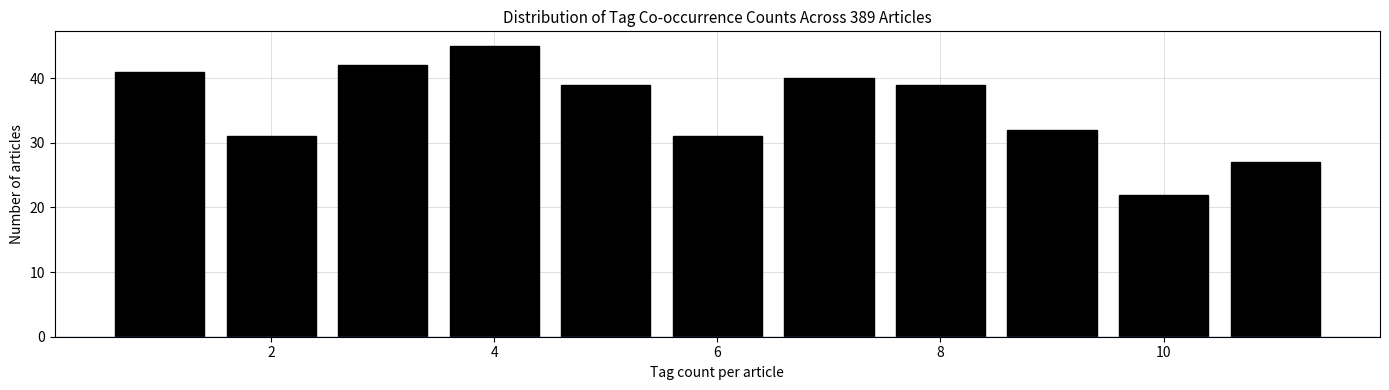

Reading left to right, transcribe this chart: for each bar, give the range it covers on the x-axis and its height. Neither the bar edges nor the heights are printed on the chart, so give them approximately, as read against the axes.

0.5 to 1.5: 41
1.5 to 2.5: 31
2.5 to 3.5: 42
3.5 to 4.5: 45
4.5 to 5.5: 39
5.5 to 6.5: 31
6.5 to 7.5: 40
7.5 to 8.5: 39
8.5 to 9.5: 32
9.5 to 10.5: 22
10.5 to 11.5: 27